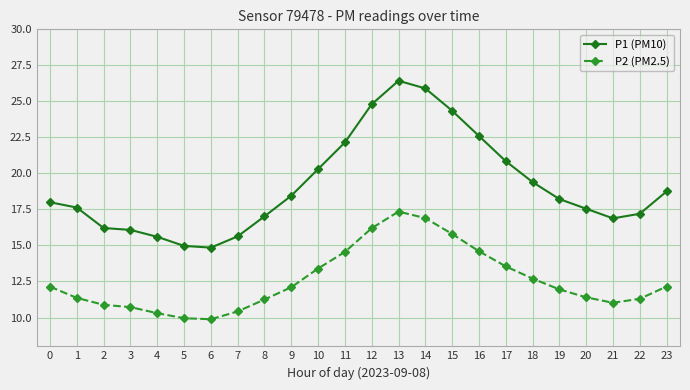

Which series has the widest spread of values?

P1 (PM10)